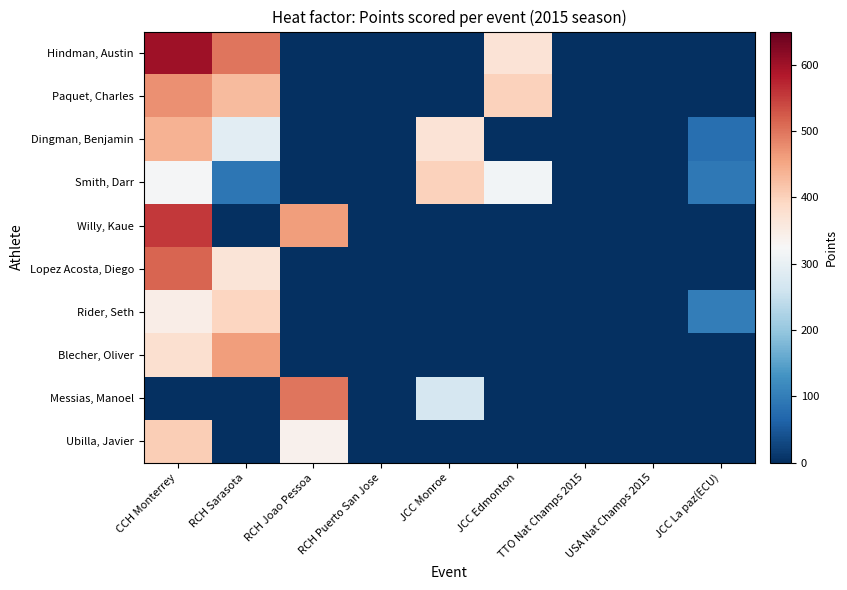

Reading left to right, transcribe all the data shown in this chart.

Hindman, Austin: CCH Monterrey=600	RCH Sarasota=500	RCH Joao Pessoa=0	RCH Puerto San Jose=0	JCC Monroe=0	JCC Edmonton=370	TTO Nat Champs 2015=0	USA Nat Champs 2015=0	JCC La paz(ECU)=0
Paquet, Charles: CCH Monterrey=474	RCH Sarasota=427	RCH Joao Pessoa=0	RCH Puerto San Jose=0	JCC Monroe=0	JCC Edmonton=400	TTO Nat Champs 2015=0	USA Nat Champs 2015=0	JCC La paz(ECU)=0
Dingman, Benjamin: CCH Monterrey=439	RCH Sarasota=290	RCH Joao Pessoa=0	RCH Puerto San Jose=0	JCC Monroe=370	JCC Edmonton=0	TTO Nat Champs 2015=0	USA Nat Champs 2015=0	JCC La paz(ECU)=79
Smith, Darr: CCH Monterrey=321	RCH Sarasota=90	RCH Joao Pessoa=0	RCH Puerto San Jose=0	JCC Monroe=400	JCC Edmonton=316	TTO Nat Champs 2015=0	USA Nat Champs 2015=0	JCC La paz(ECU)=92
Willy, Kaue: CCH Monterrey=555	RCH Sarasota=0	RCH Joao Pessoa=462	RCH Puerto San Jose=0	JCC Monroe=0	JCC Edmonton=0	TTO Nat Champs 2015=0	USA Nat Champs 2015=0	JCC La paz(ECU)=0
Lopez Acosta, Diego: CCH Monterrey=513	RCH Sarasota=366	RCH Joao Pessoa=0	RCH Puerto San Jose=0	JCC Monroe=0	JCC Edmonton=0	TTO Nat Champs 2015=0	USA Nat Champs 2015=0	JCC La paz(ECU)=0
Rider, Seth: CCH Monterrey=347	RCH Sarasota=396	RCH Joao Pessoa=0	RCH Puerto San Jose=0	JCC Monroe=0	JCC Edmonton=0	TTO Nat Champs 2015=0	USA Nat Champs 2015=0	JCC La paz(ECU)=100
Blecher, Oliver: CCH Monterrey=376	RCH Sarasota=462	RCH Joao Pessoa=0	RCH Puerto San Jose=0	JCC Monroe=0	JCC Edmonton=0	TTO Nat Champs 2015=0	USA Nat Champs 2015=0	JCC La paz(ECU)=0
Messias, Manoel: CCH Monterrey=0	RCH Sarasota=0	RCH Joao Pessoa=500	RCH Puerto San Jose=0	JCC Monroe=271	JCC Edmonton=0	TTO Nat Champs 2015=0	USA Nat Champs 2015=0	JCC La paz(ECU)=0
Ubilla, Javier: CCH Monterrey=406	RCH Sarasota=0	RCH Joao Pessoa=339	RCH Puerto San Jose=0	JCC Monroe=0	JCC Edmonton=0	TTO Nat Champs 2015=0	USA Nat Champs 2015=0	JCC La paz(ECU)=0